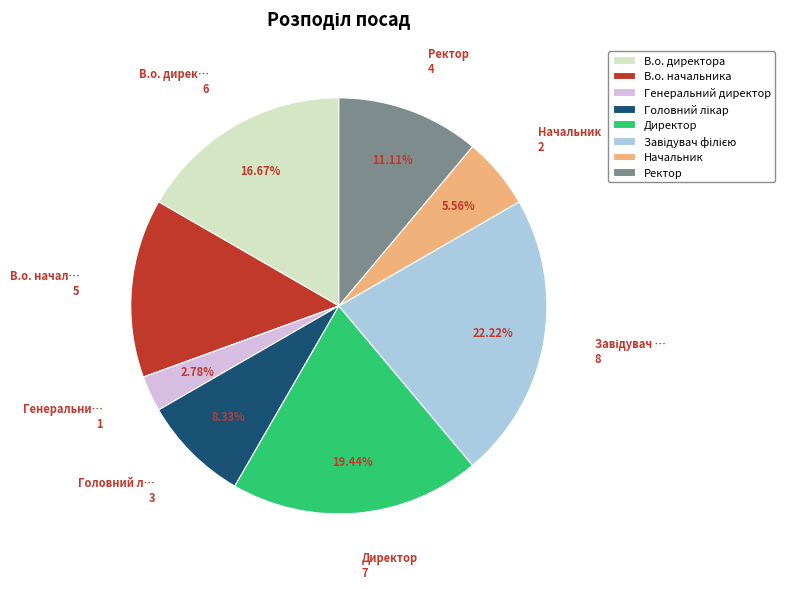

Between В.о. начальника and Генеральний директор, which is larger?

В.о. начальника